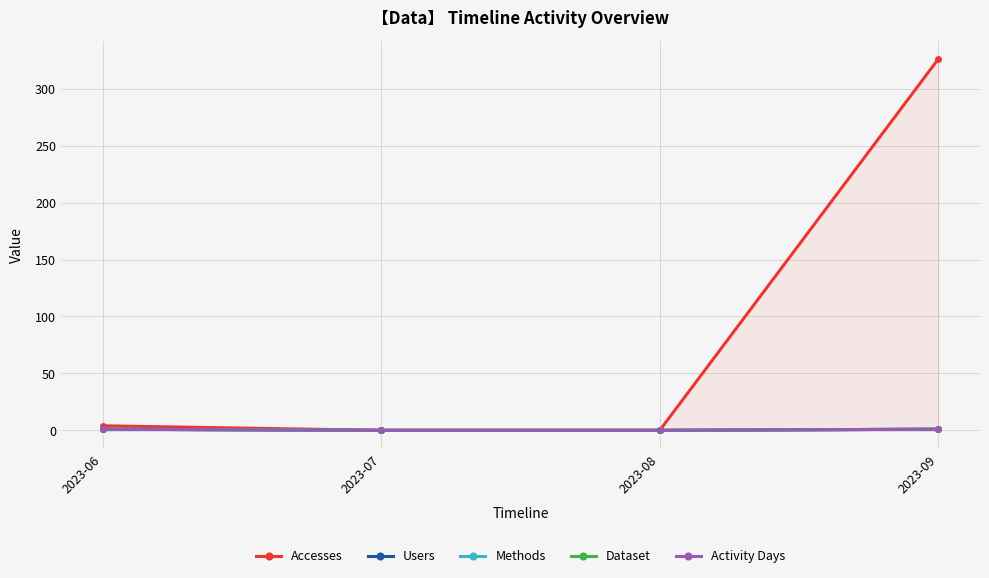

What is the approximate value of Dataset at 2023-06?

1